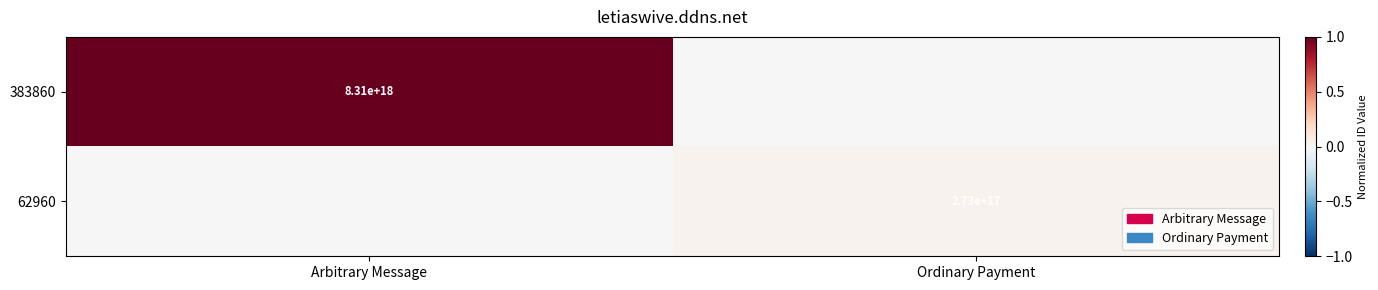

At how many categories does at least one series exceed 0?

2